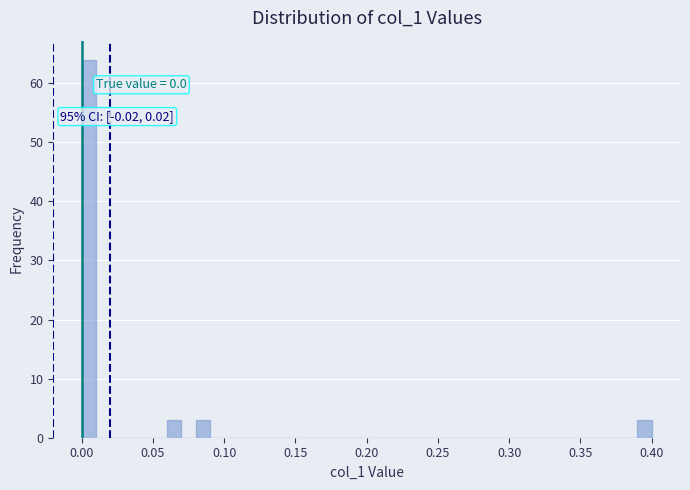

Around what value on the x-axis is the tallest bar? Give the approximate position of its centre, as read against the axis.

0.005